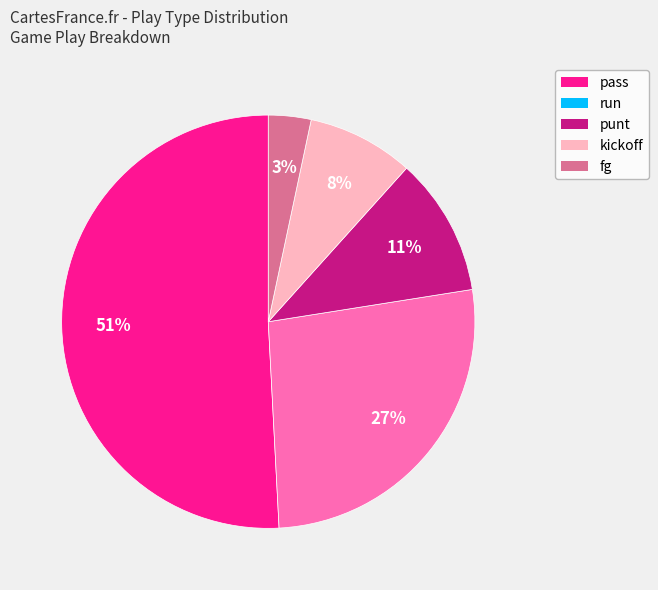

Does any single category account for the majority?

Yes